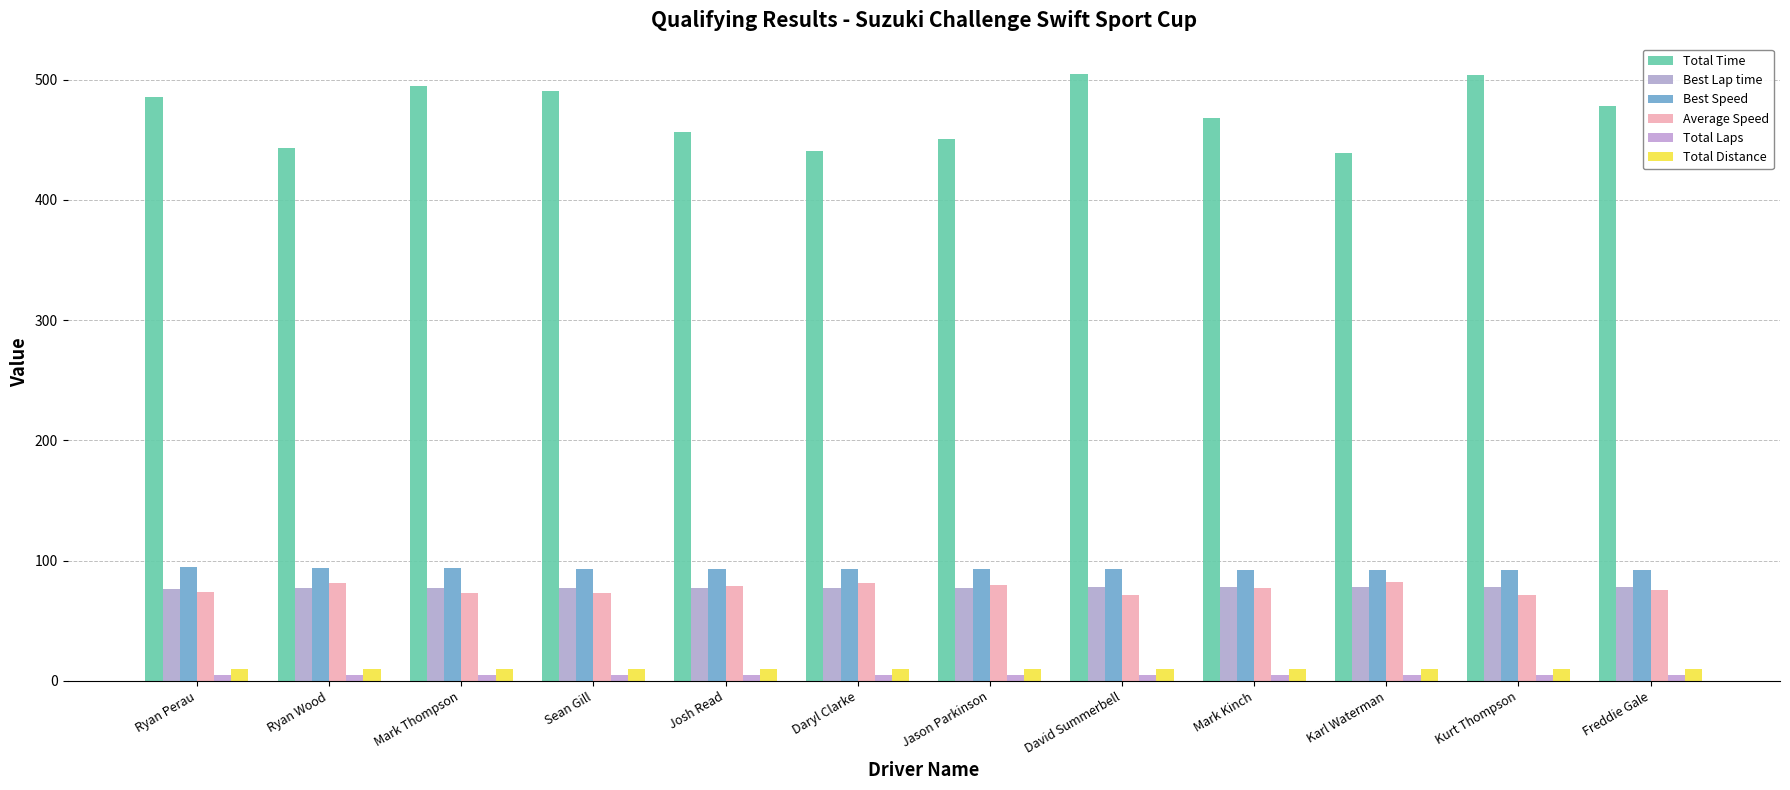

How many values in the Total Time series exceed 478?

6